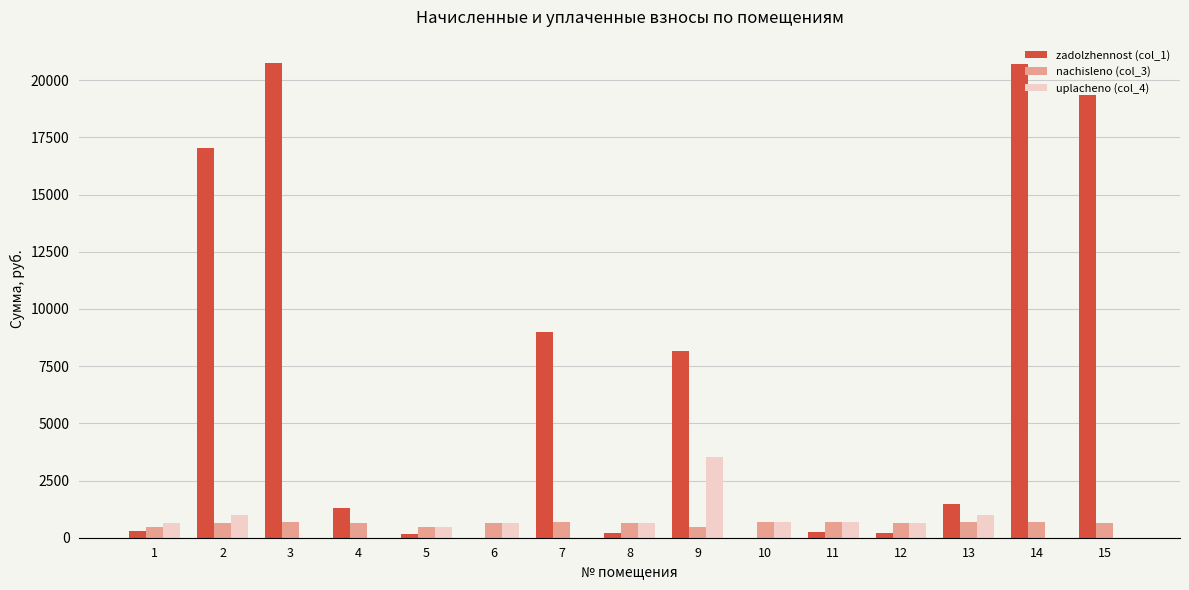

What is the sum of all uplacheno (col_4) values?

9963.4